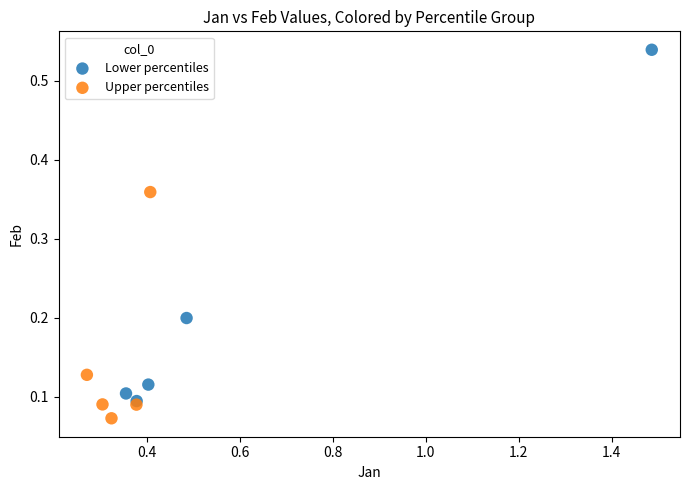

Which series contains the lowest Y value?

Upper percentiles